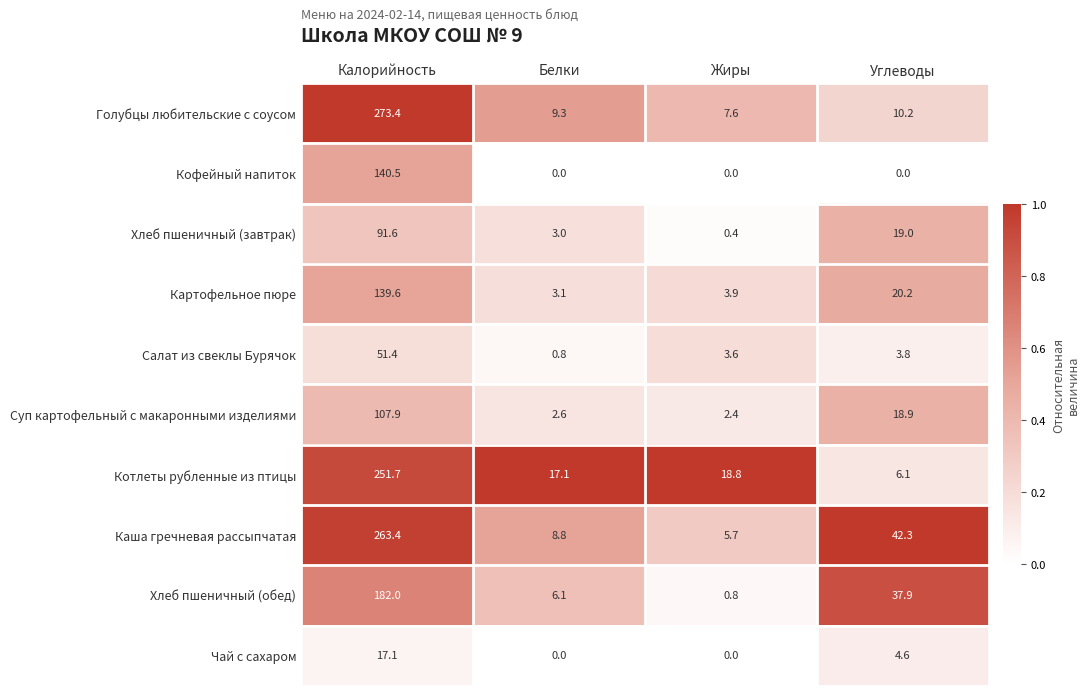

Rank the series by their maximum value, from highest to lowest.

Голубцы любительские с соусом, Каша гречневая рассыпчатая, Котлеты рубленные из птицы, Хлеб пшеничный (обед), Кофейный напиток, Картофельное пюре, Суп картофельный с макаронными изделиями, Хлеб пшеничный (завтрак), Салат из свеклы Бурячок, Чай с сахаром